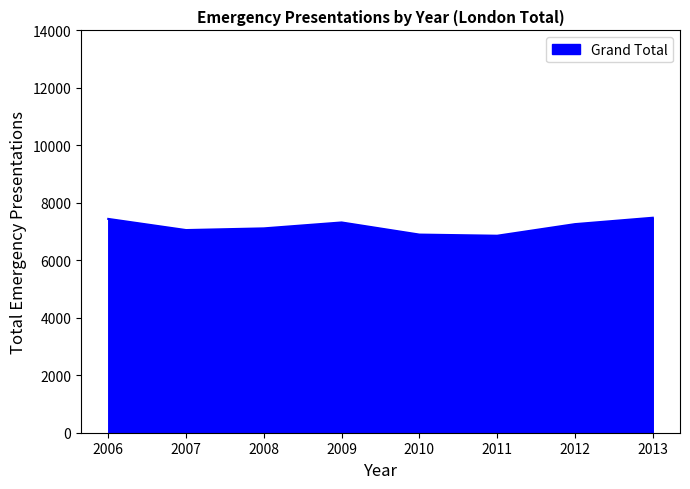

Which has a higher value, 2008 or 2013?

2013